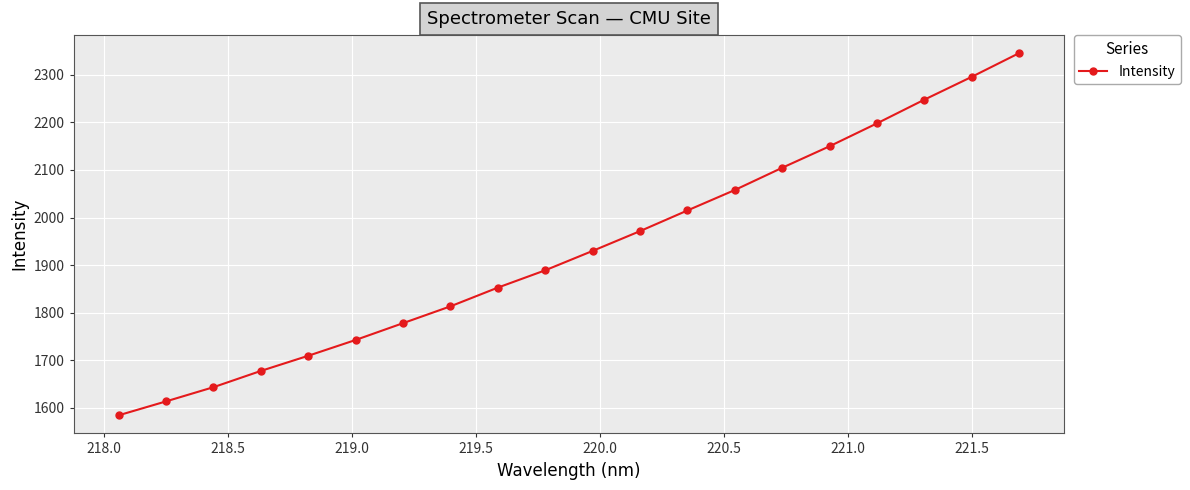

What is the average value?

1931.0